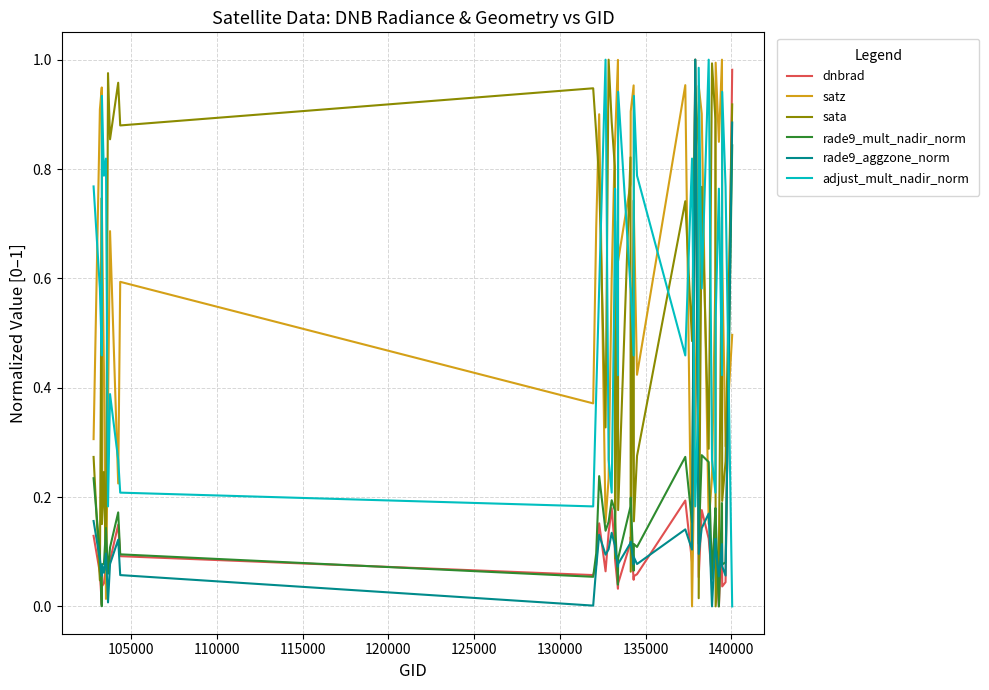

Which series has the largest total across all categories?

satz